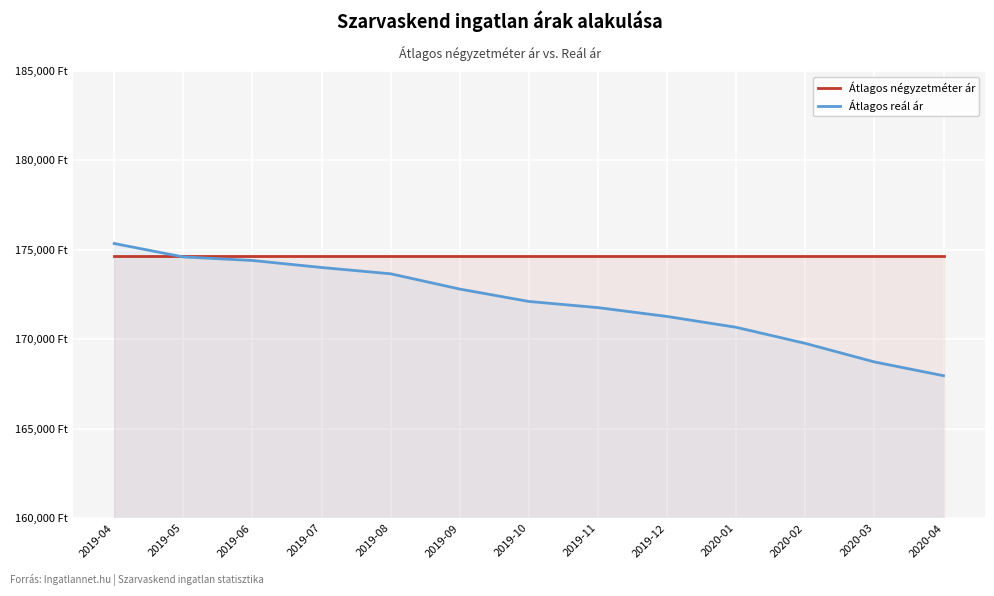

What is the spread (max minus min) of values at 2020-02?

4872